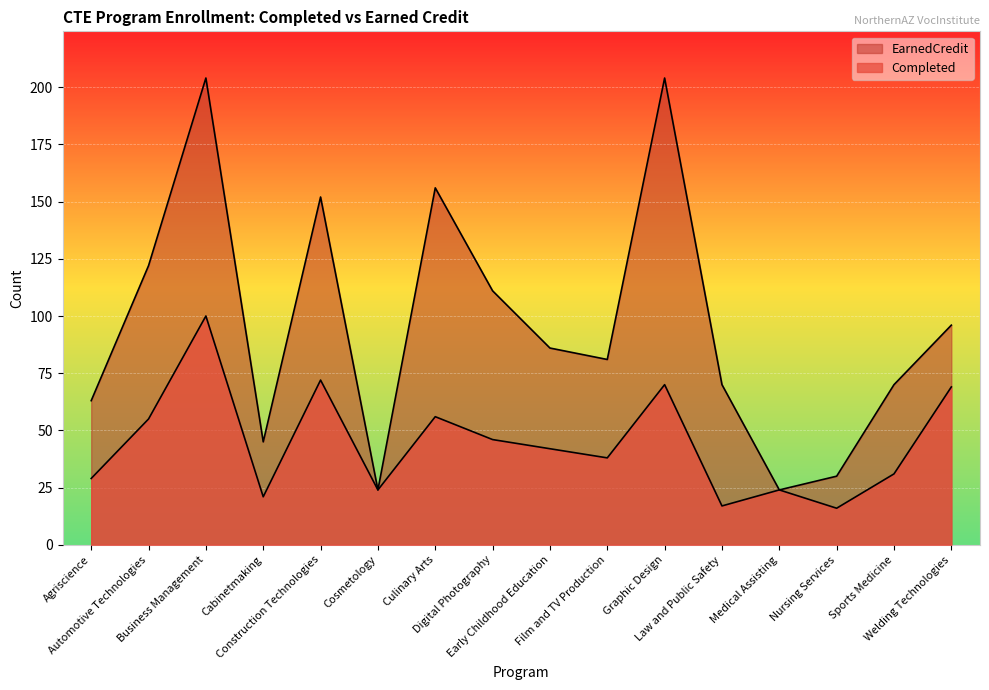

True or false: Completed and EarnedCredit intersect in this chart.

False